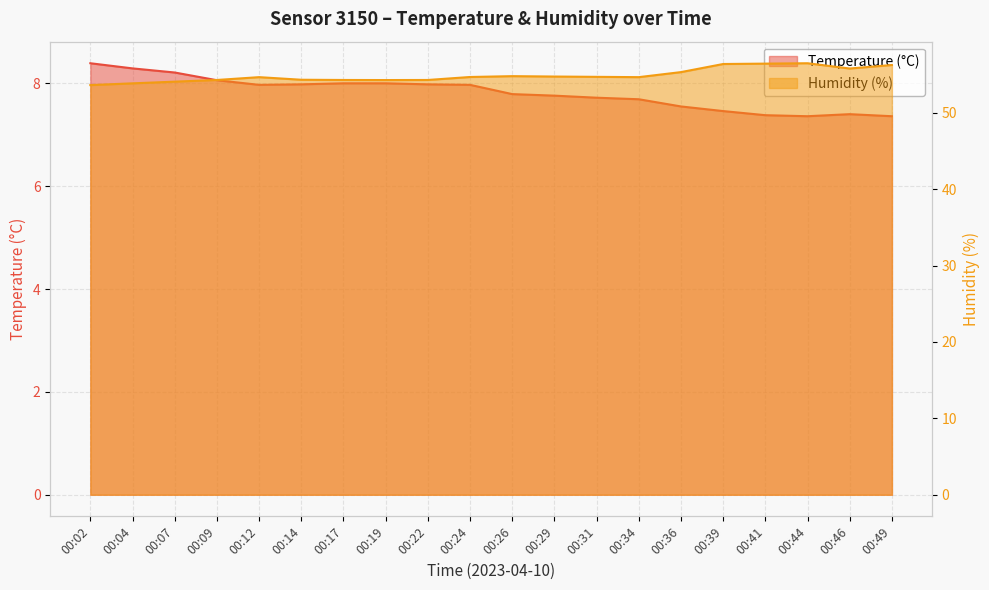

What is the sum of the Humidity (%) values at 00:24 and 00:07?

108.8